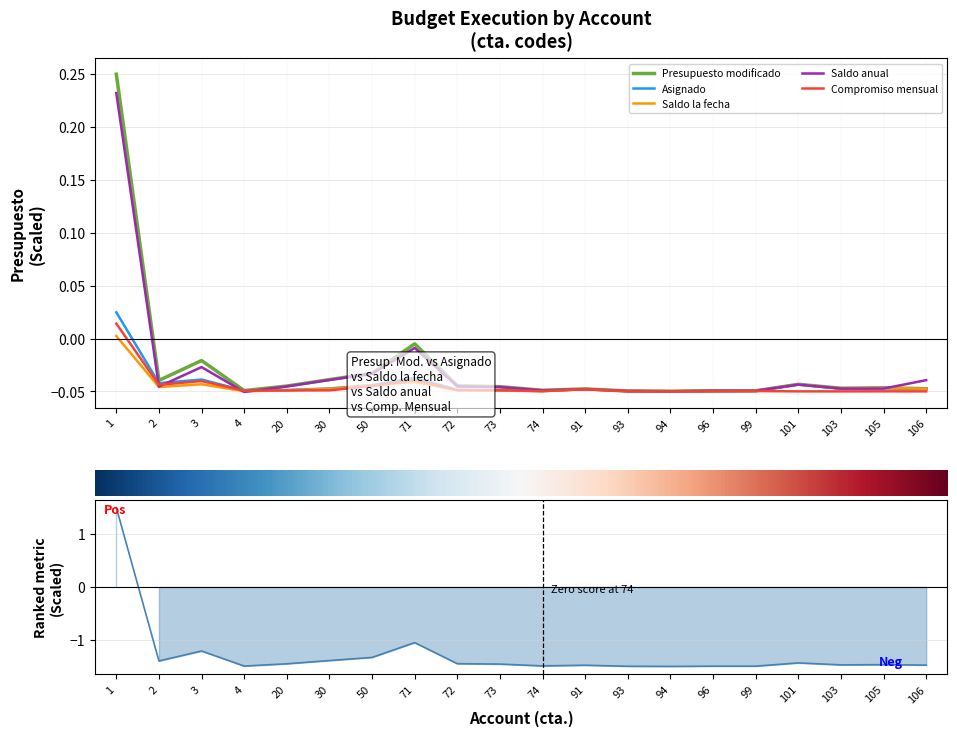

After their last crossing, which series has the higher values: Asignado or Saldo anual?

Saldo anual